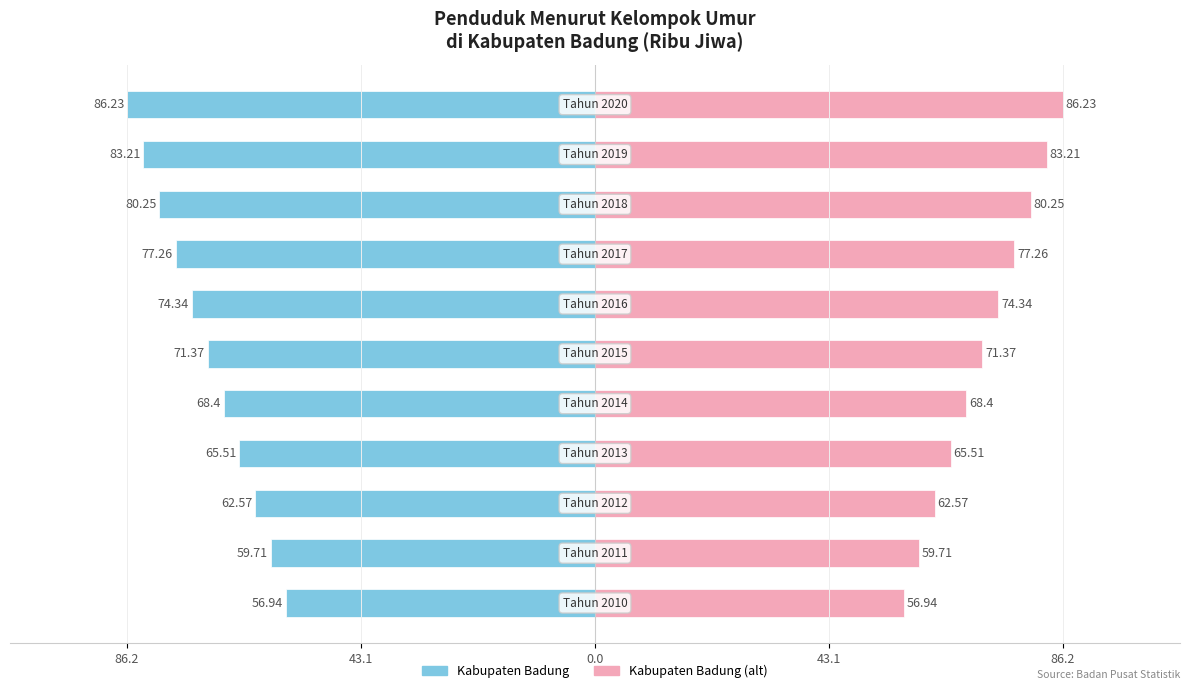

Between 86.2 and 86.2, which is larger?

86.2